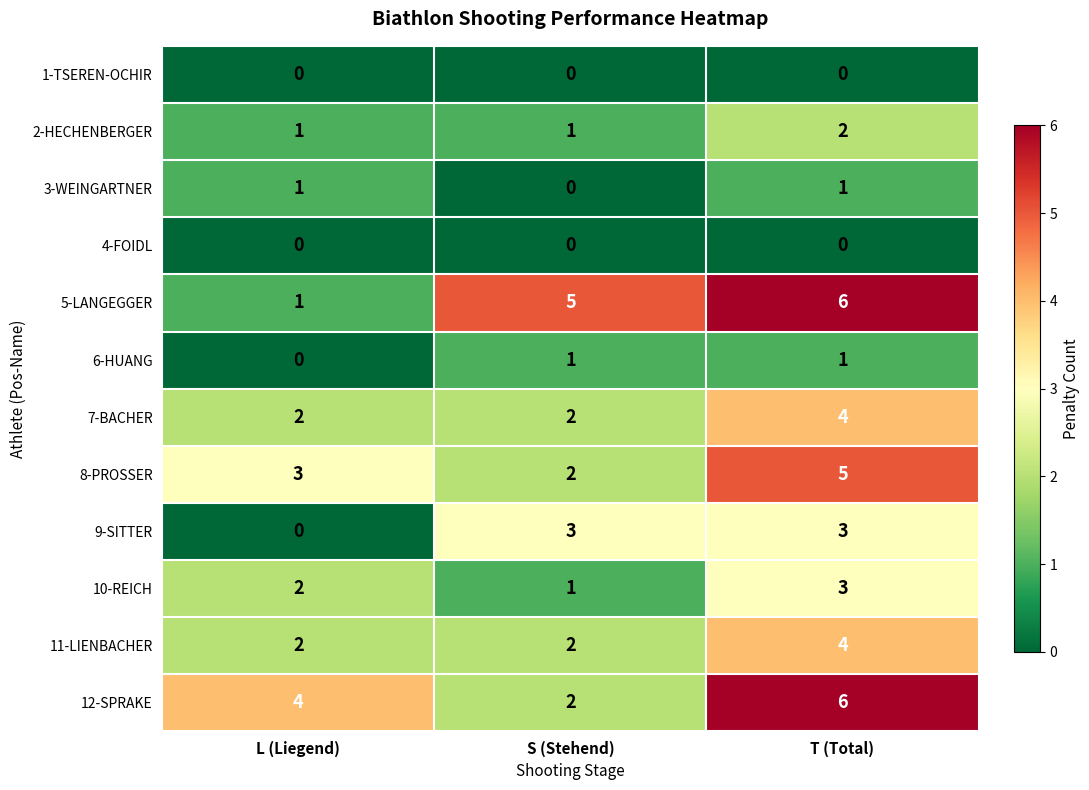

The 6-HUANG series shows 1 at S (Stehend). True or false?

True